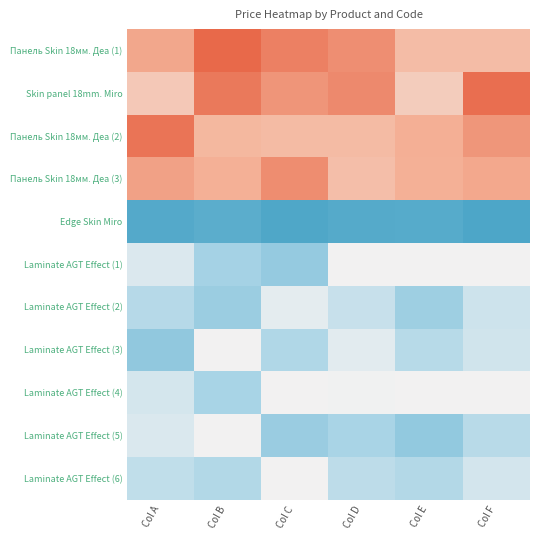

What is the minimum value shown in the chart?

38.3